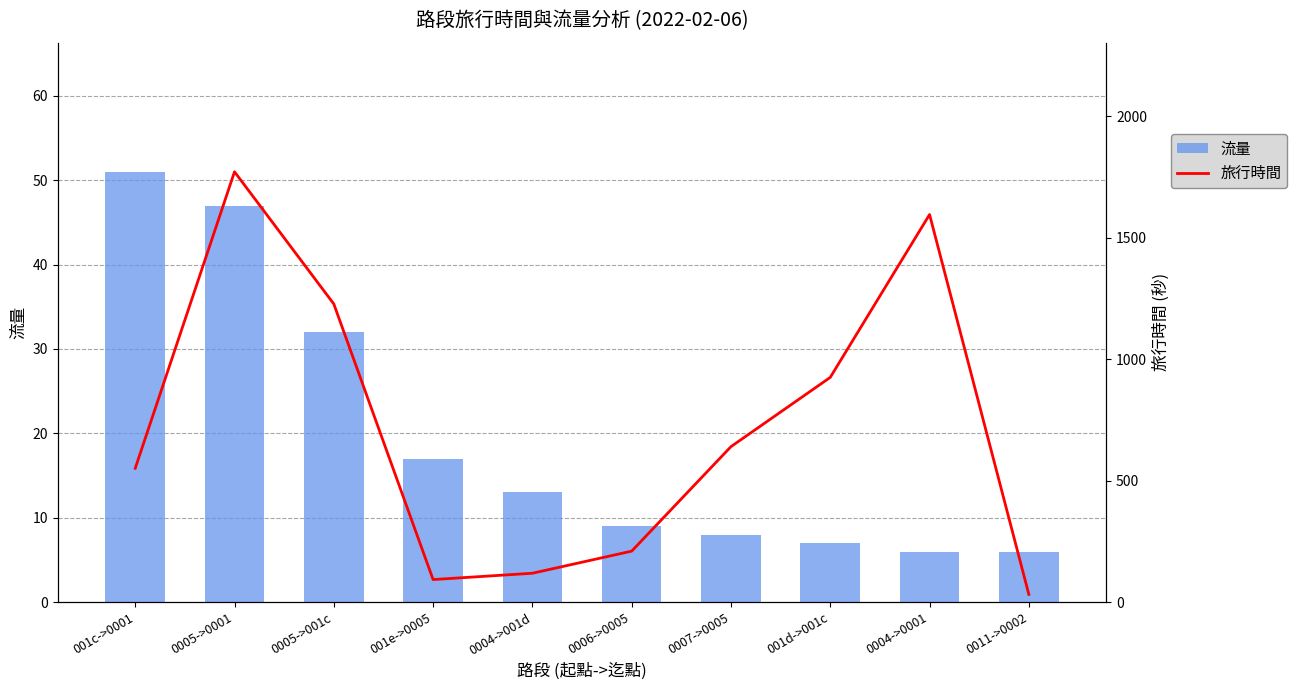

What is the average value of the 旅行時間 series?

716